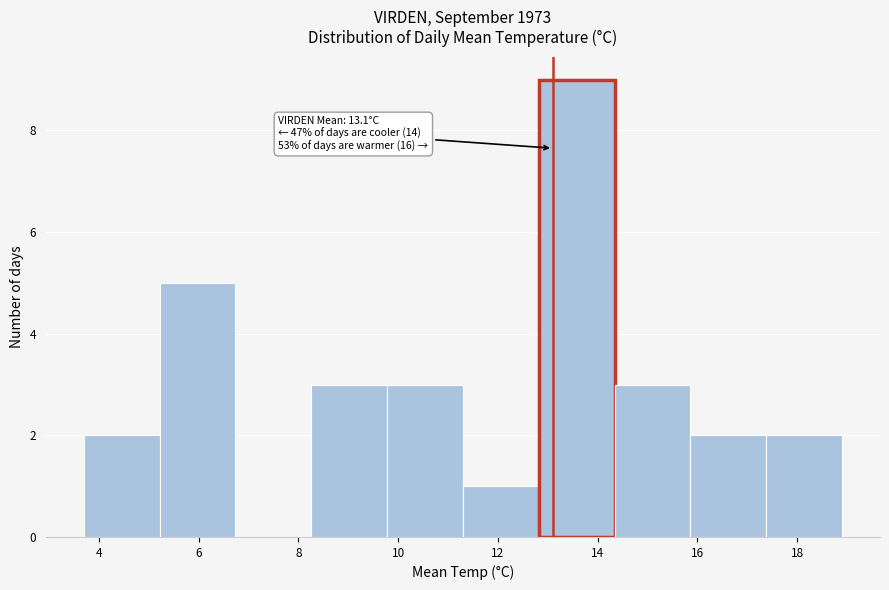

Over which range of the x-axis is the bar tallest?

12.82 to 14.34